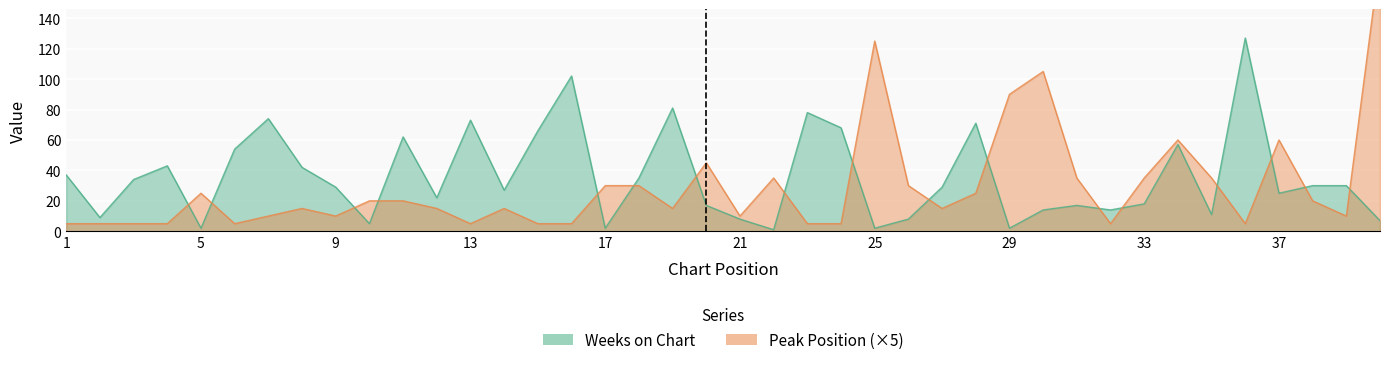

What is the sum of all Weeks on Chart values?

1433